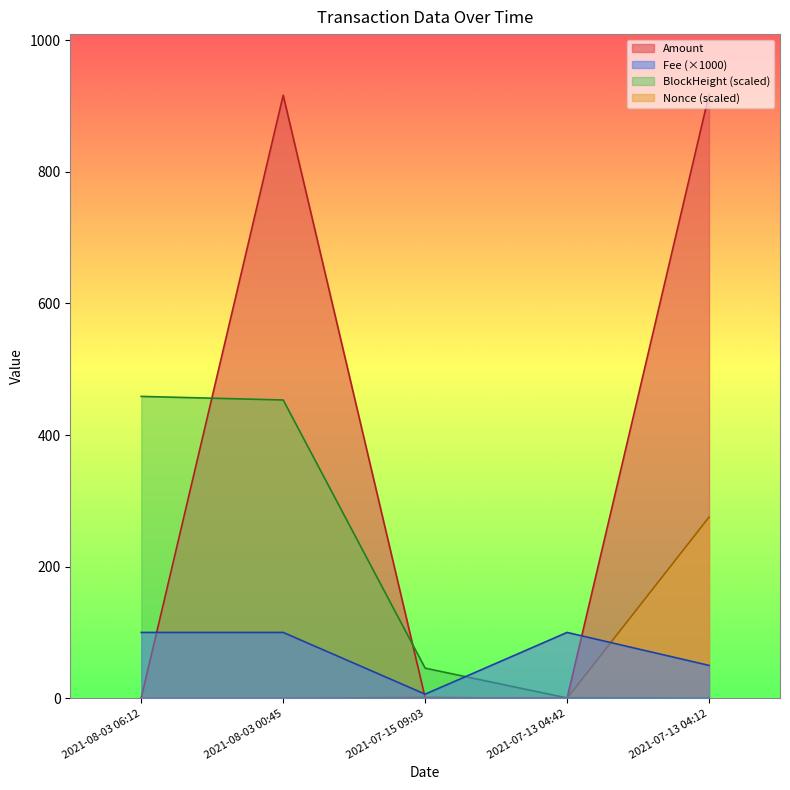

Which series has the largest range (max minus min)?

Amount